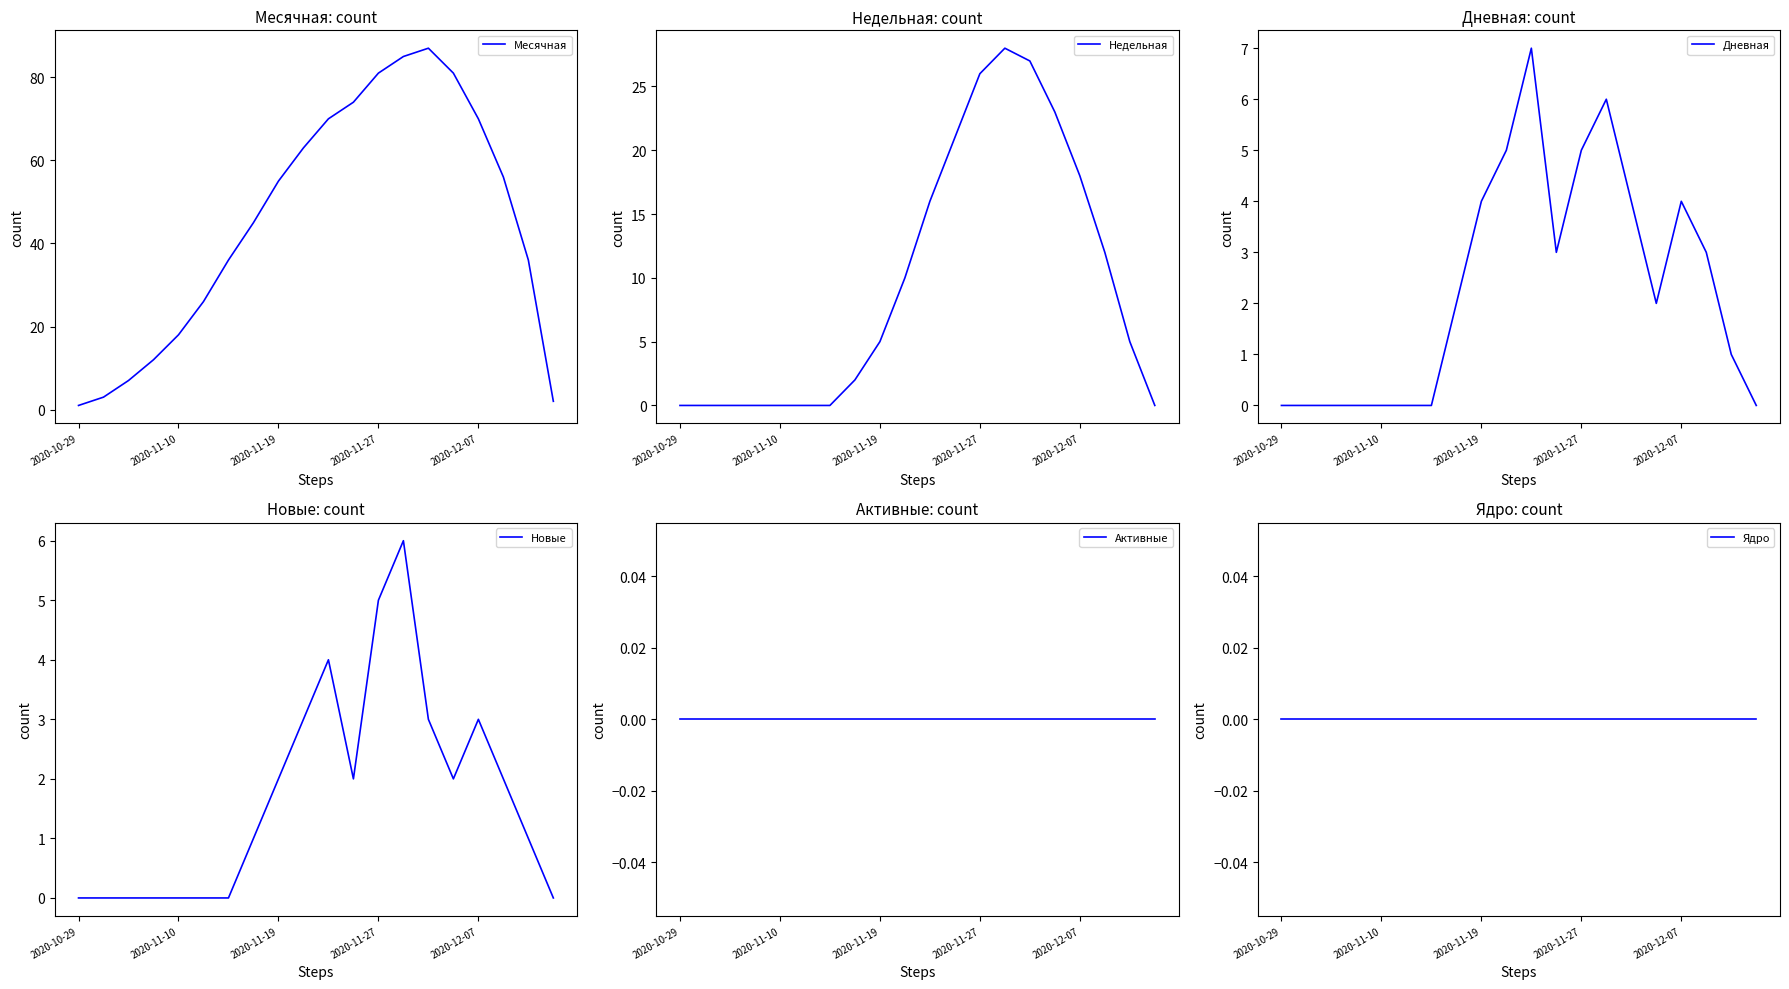

At how many categories does at least one series exceed 48?

10